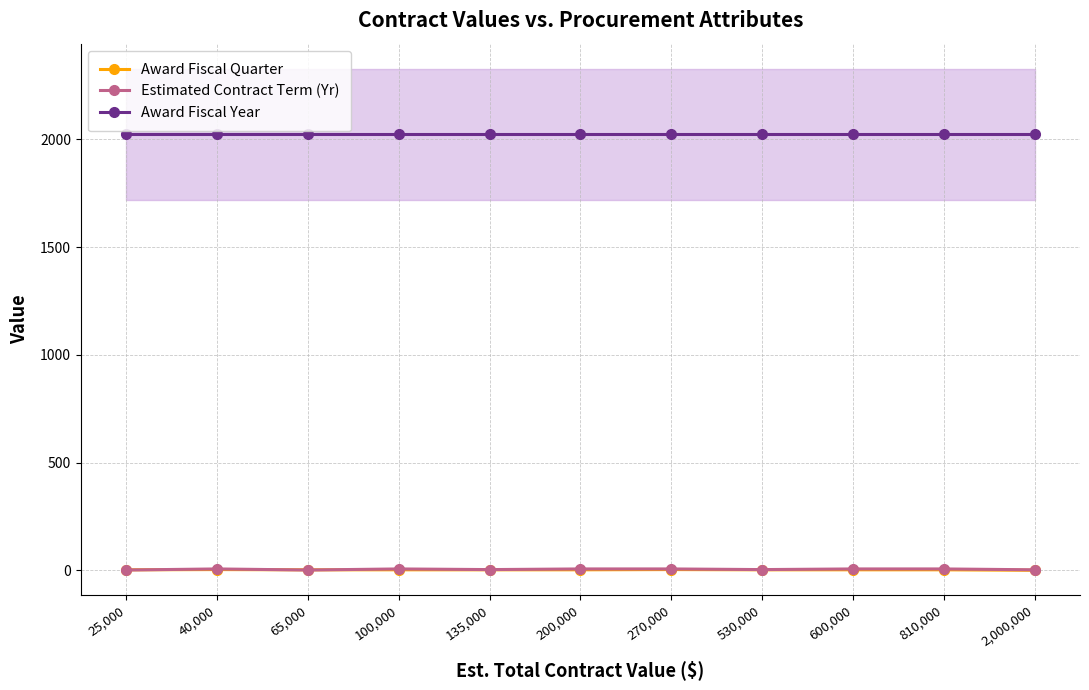

Is it true that Estimated Contract Term (Yr) equals 3 at 530,000?

True